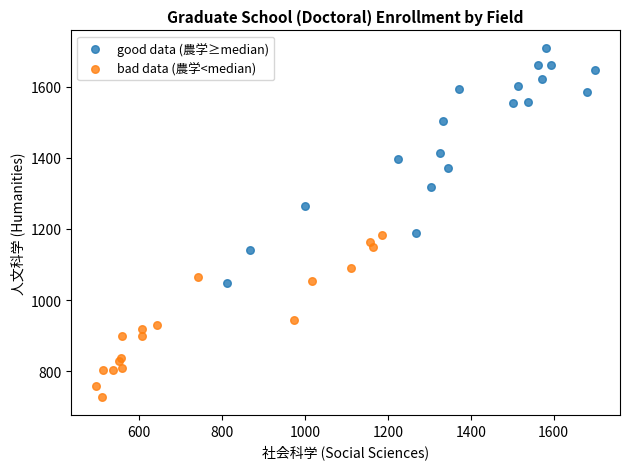

Which series reaches the maximum Y coordinate?

good data (農学≥median)